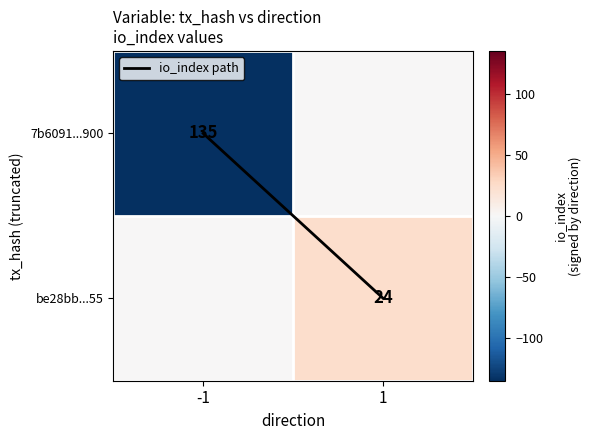

Count the be28bb...55 values in the range 0 to 24.

2